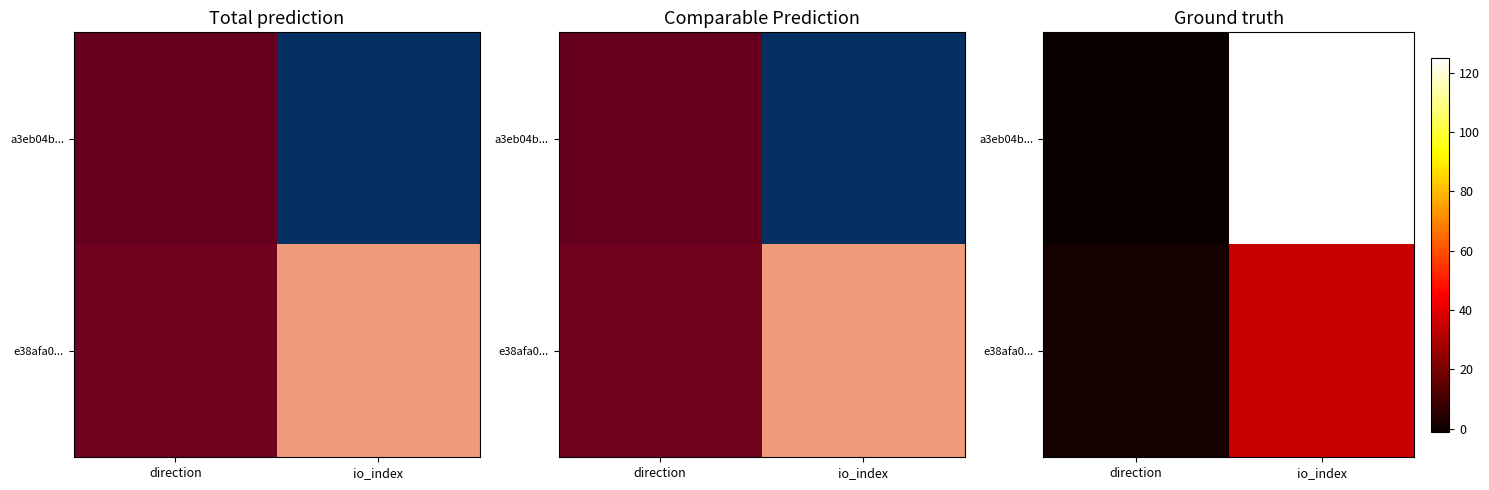

Which series has the largest total across all categories?

a3eb04b...